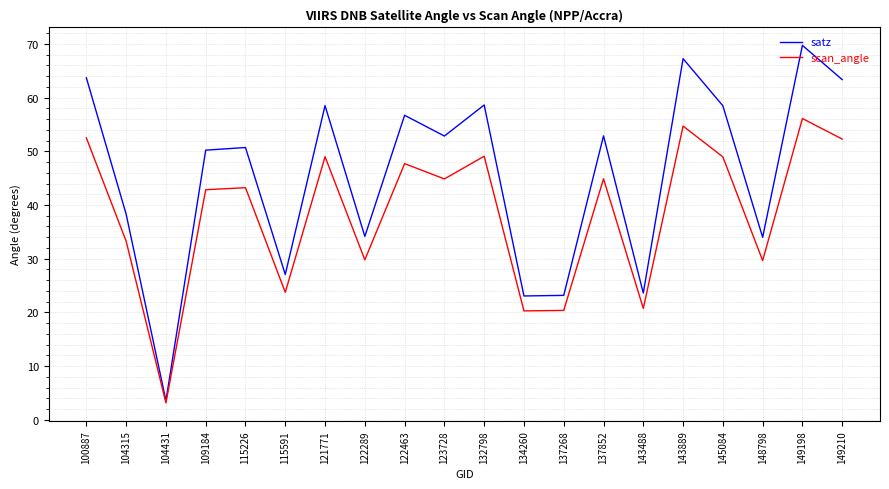

What are all the series names shown in the legend?

satz, scan_angle